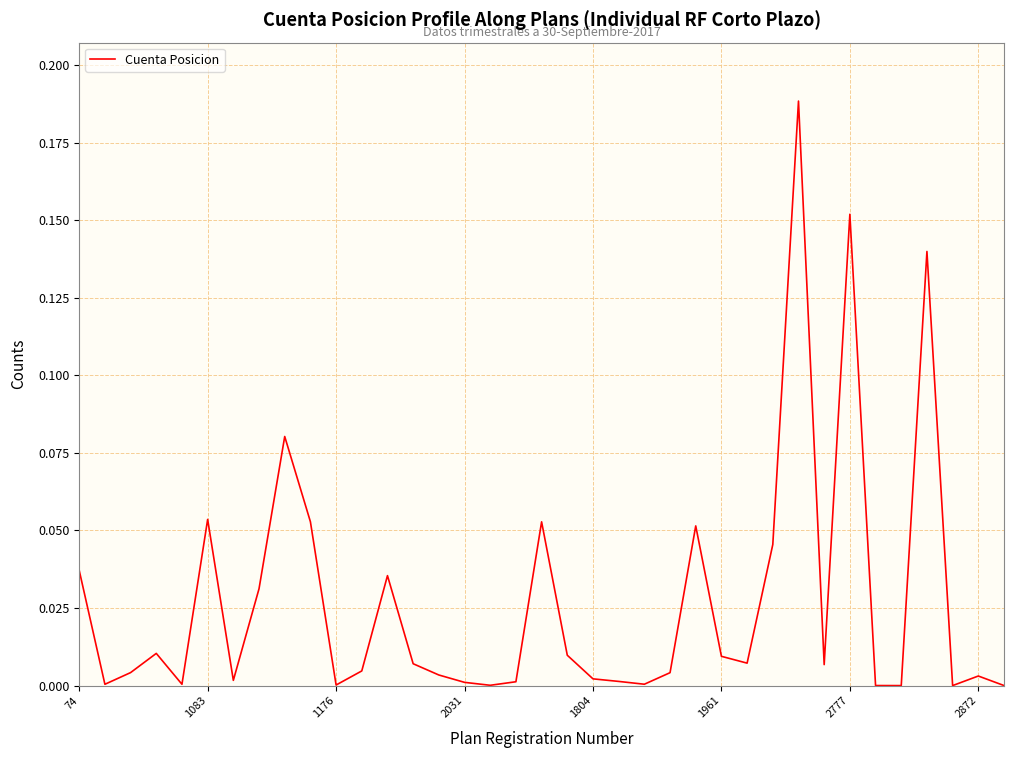

How many lines are shown in the chart?

1